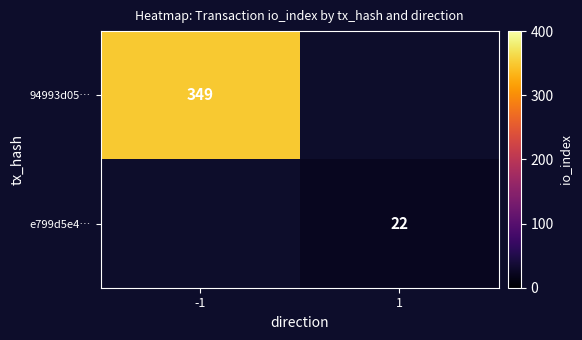

At which category does the chart reach its minimum across all series?

1